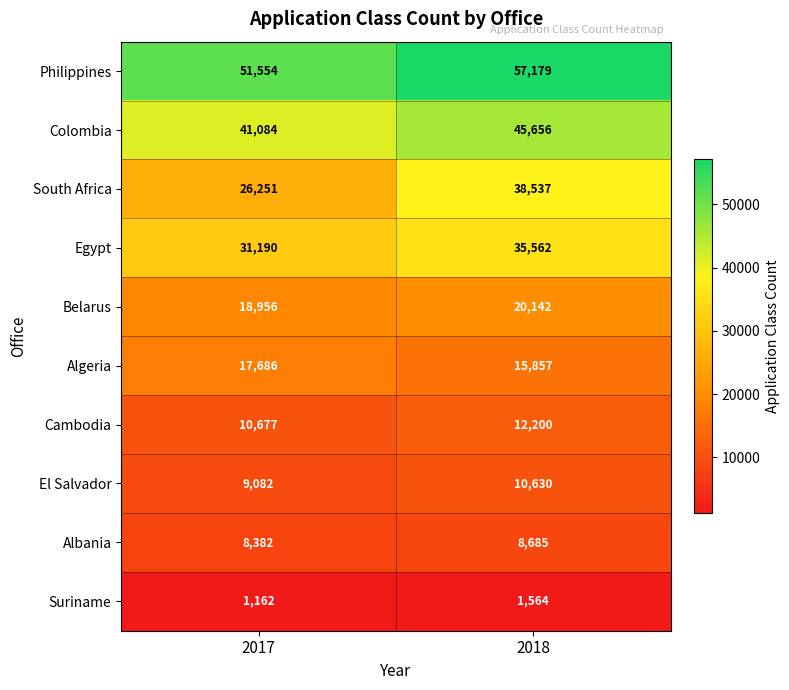

The value of Suriname at 2017 is 1663. True or false?

False